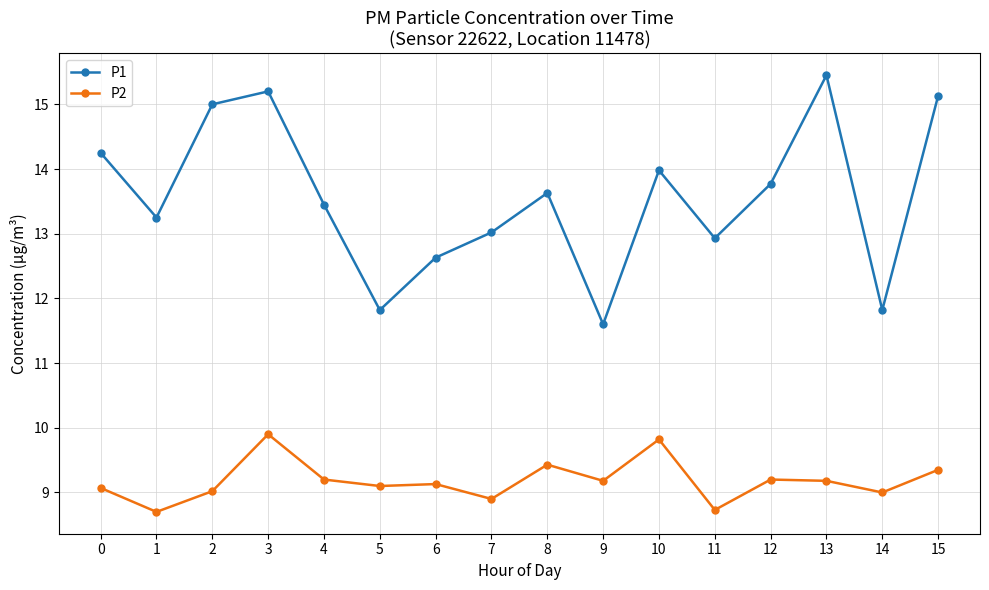

Which series has the largest range (max minus min)?

P1